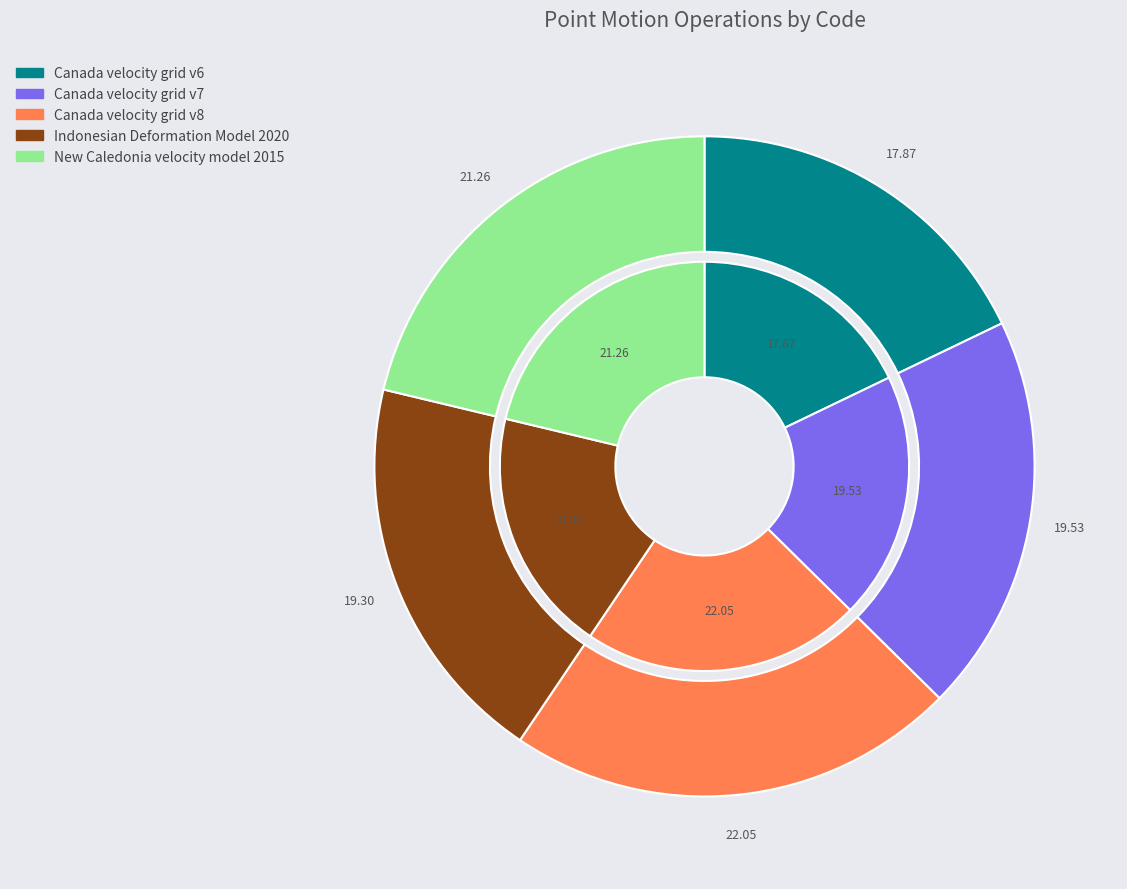

Count the number of slices in the pie.

5